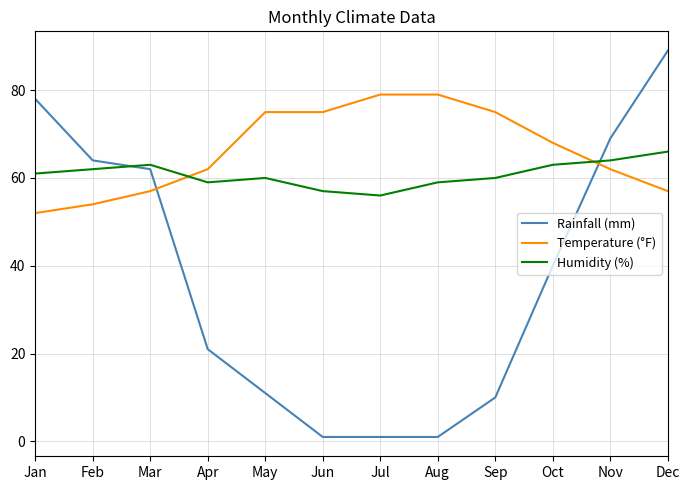

Which series has the largest range (max minus min)?

Rainfall (mm)